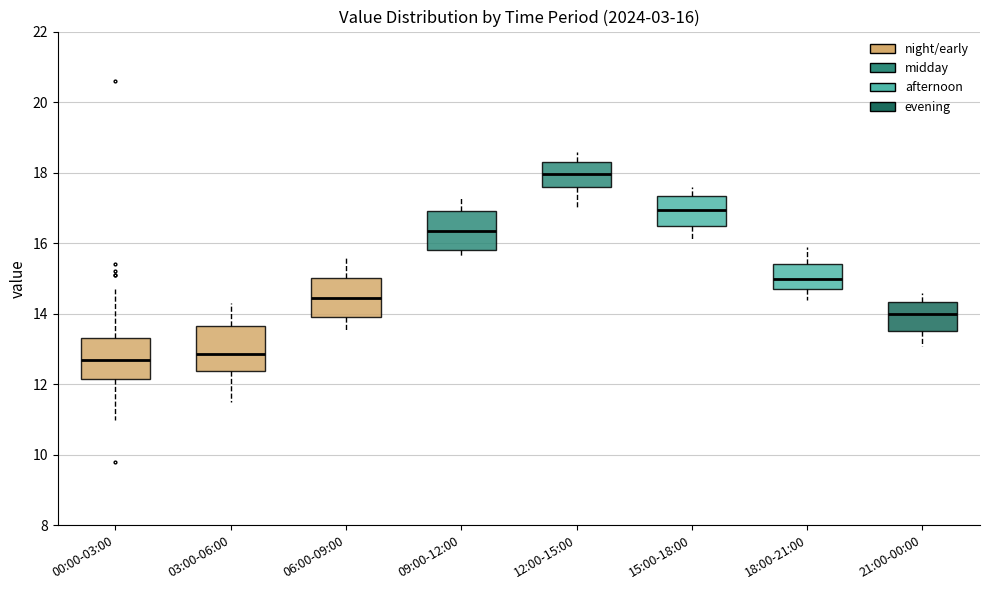

Which box has the highest median line?

12:00-15:00